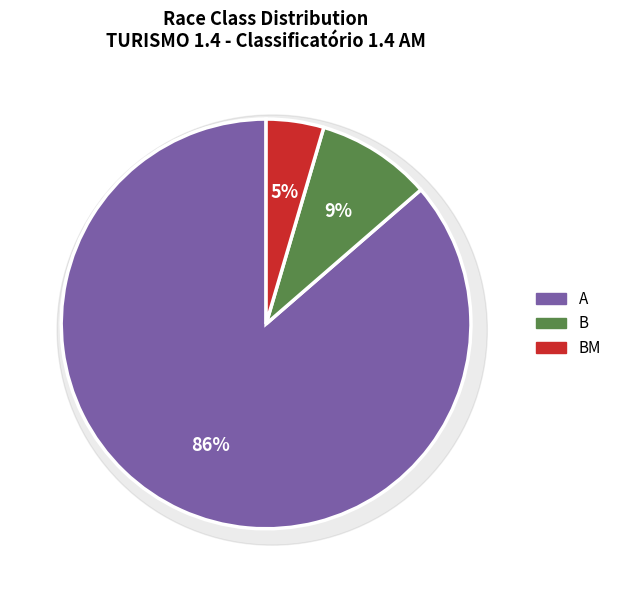

To the nearest percent, what is the combined percentage of B and A?

95%